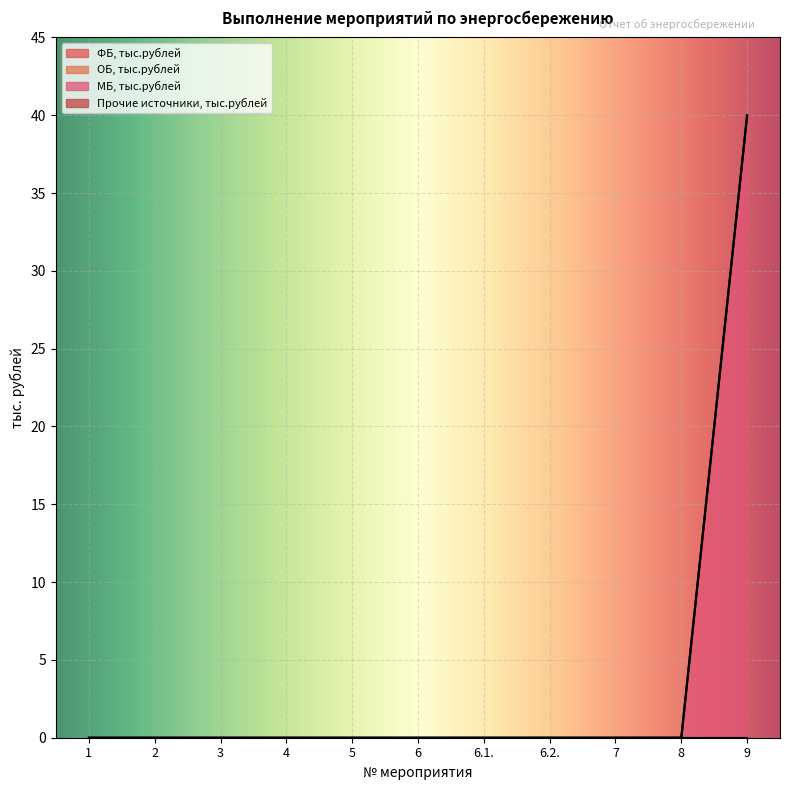

True or false: ОБ, тыс.рублей and Прочие источники, тыс.рублей intersect in this chart.

False